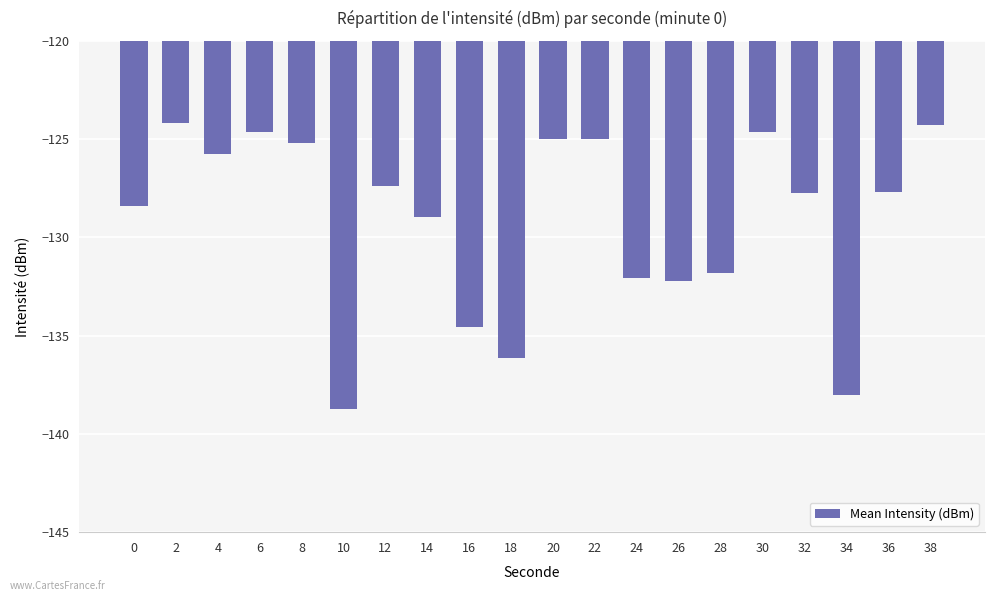

The value at 30 is -72.0. True or false?

False